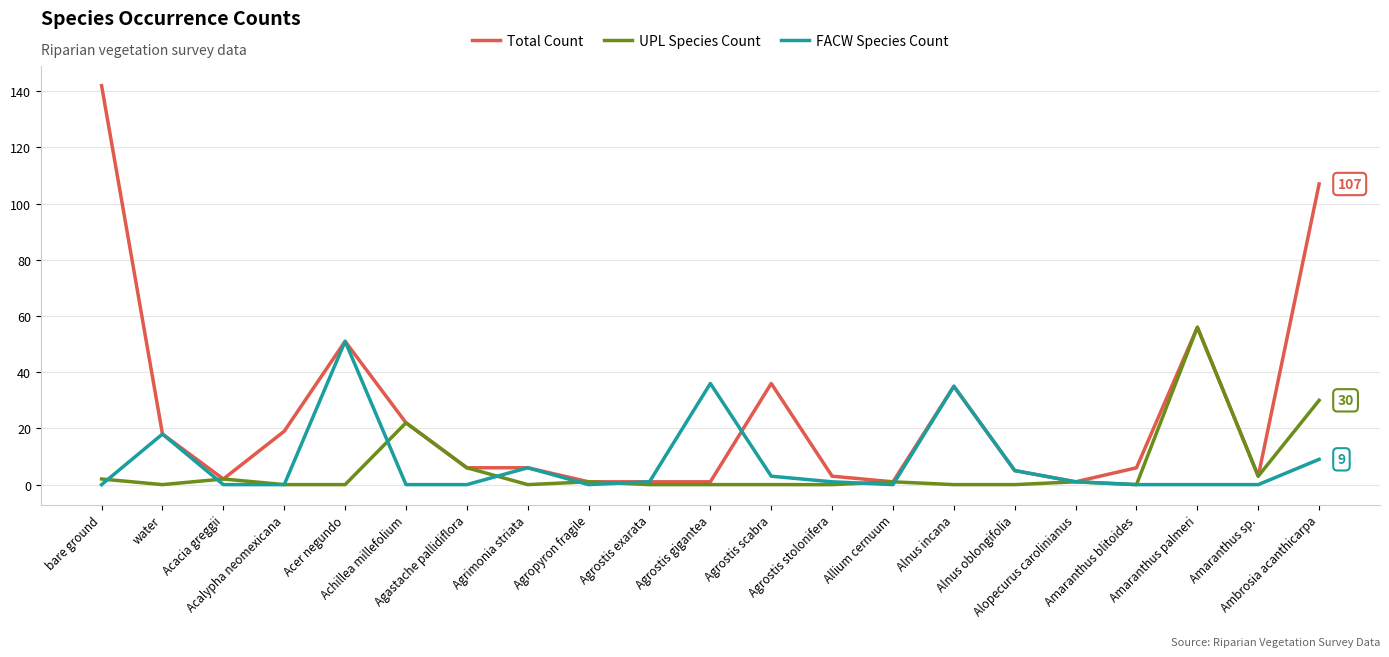

Which series has the largest range (max minus min)?

Total Count